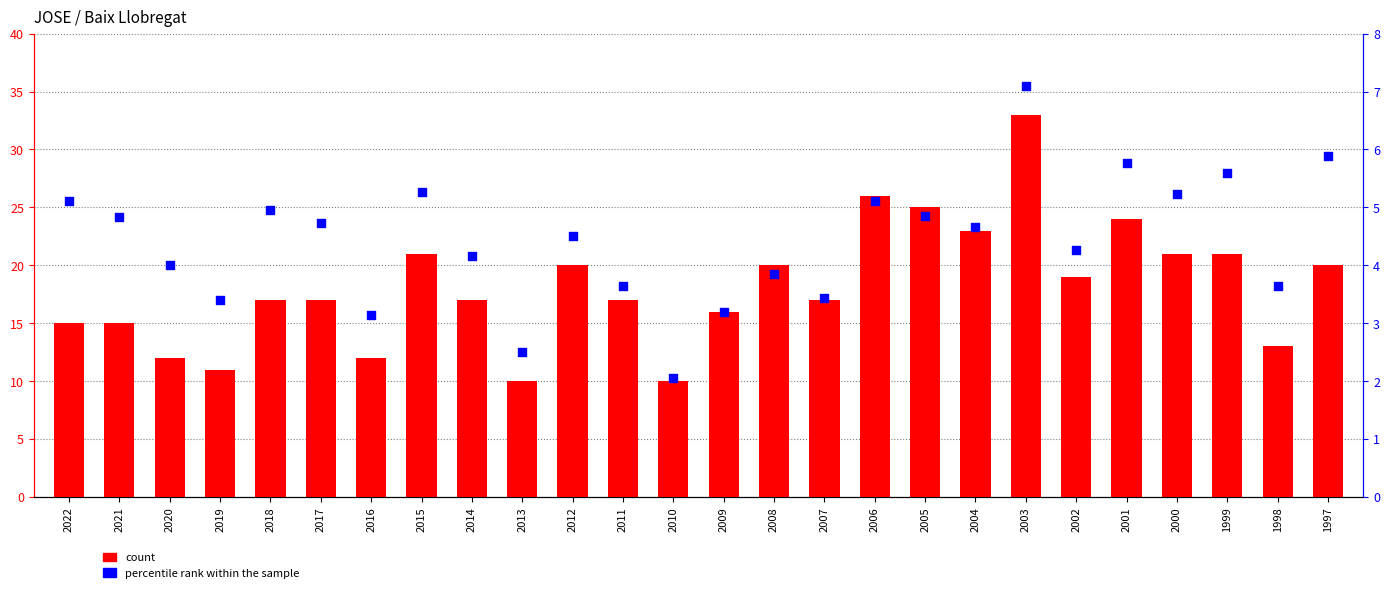

What are all the series names shown in the legend?

count, percentile rank within the sample